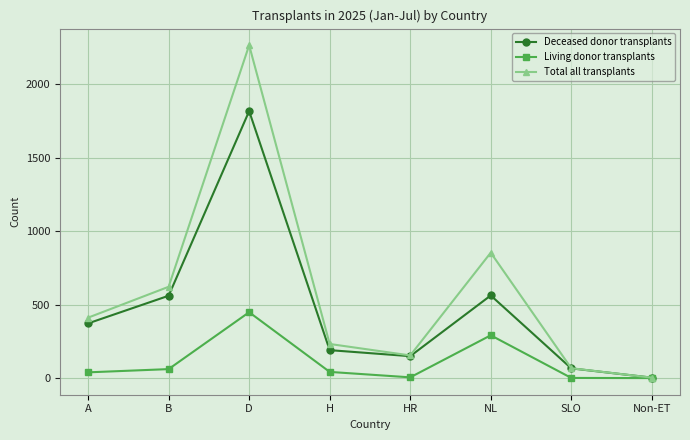

True or false: Living donor transplants has more than 0 points higher than both neighbors.

True